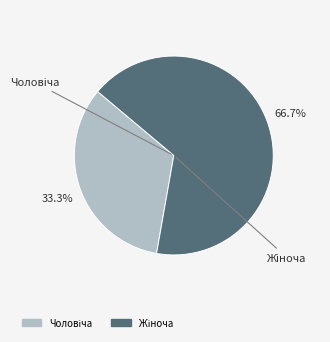

Is there a majority slice in this chart?

Yes